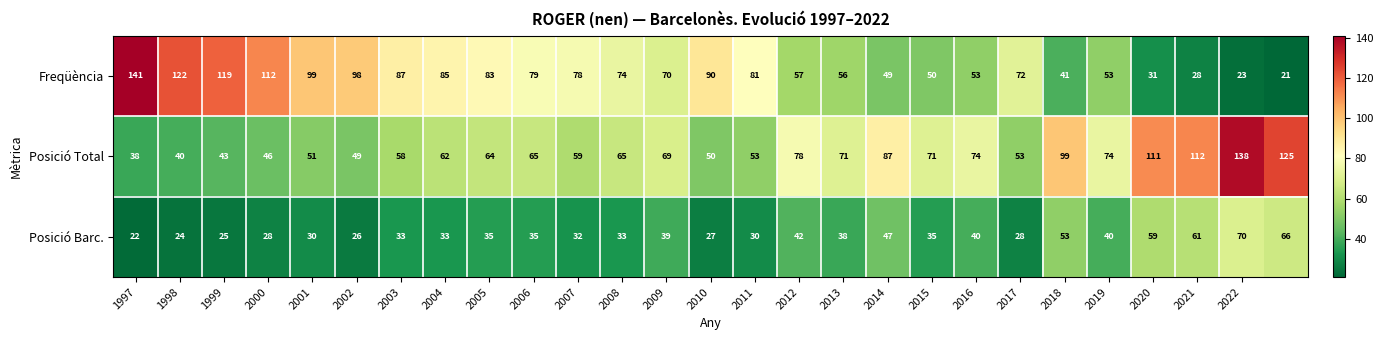

What is the difference between the maximum and second lowest values in the Posició Barc. series?

46